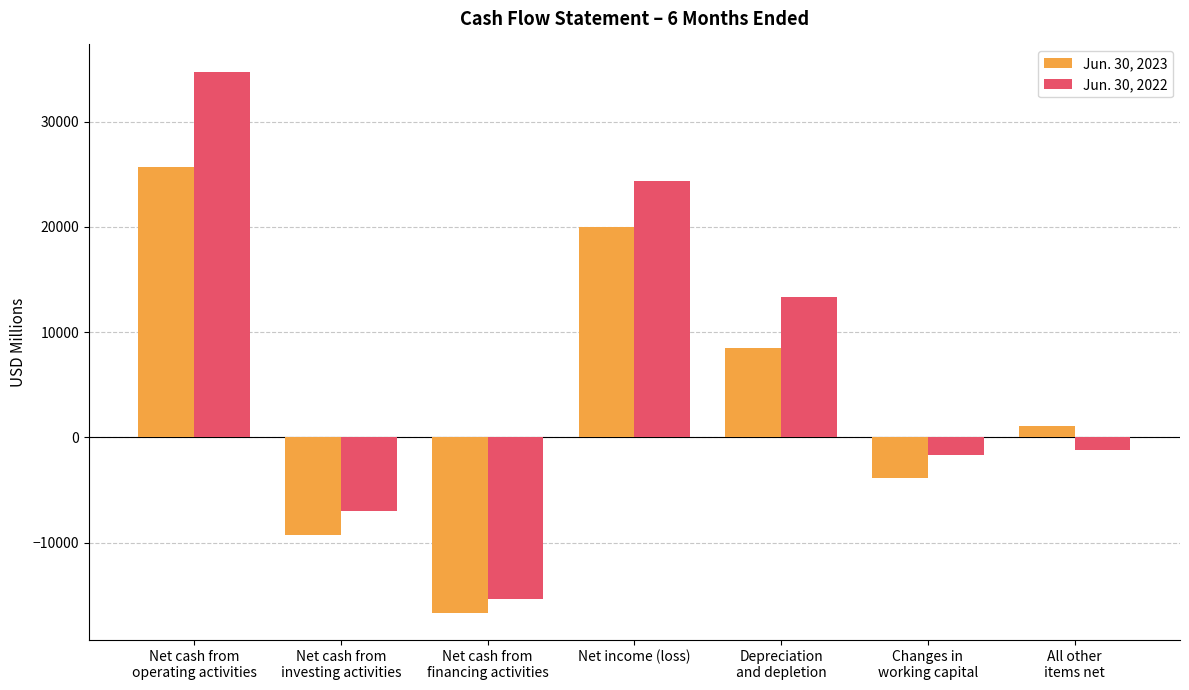

True or false: Jun. 30, 2023 has a value of -28874 at Net cash from
financing activities.

False